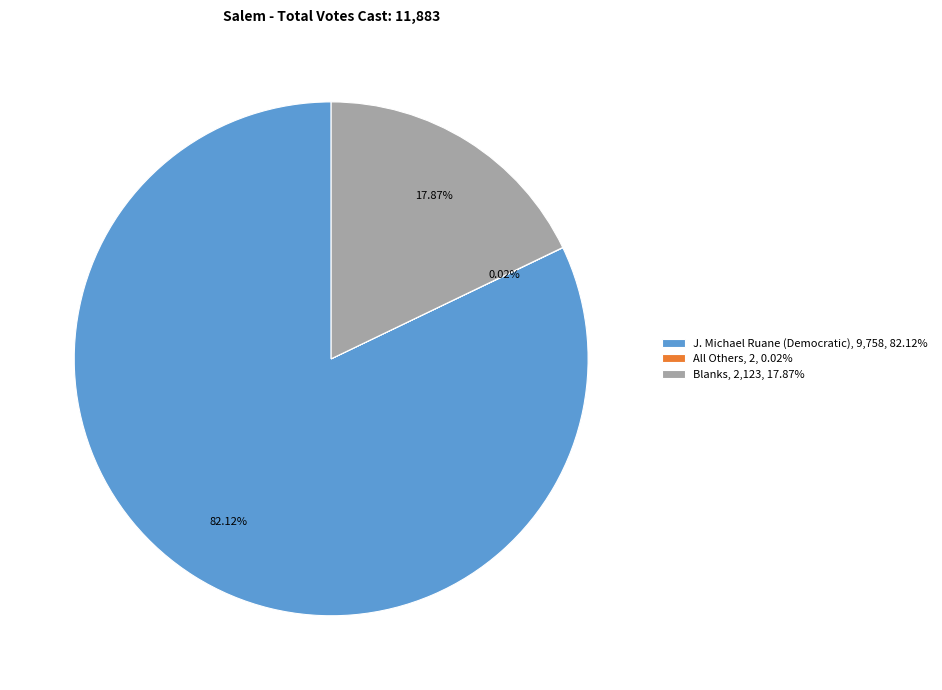

Is the sum of Blanks, 2,123, 17.87% and J. Michael Ruane (Democratic), 9,758, 82.12% greater than half?

Yes